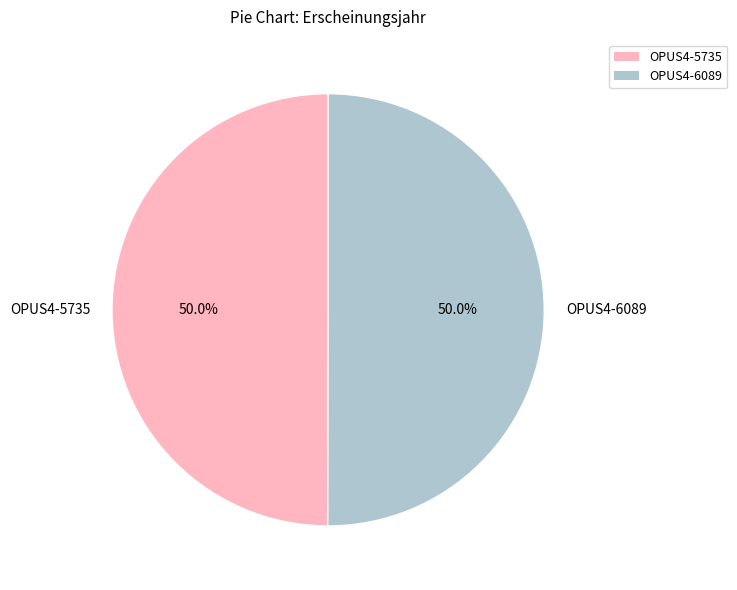

Approximately how many times larger is the value at OPUS4-6089 compared to OPUS4-5735?

1.0